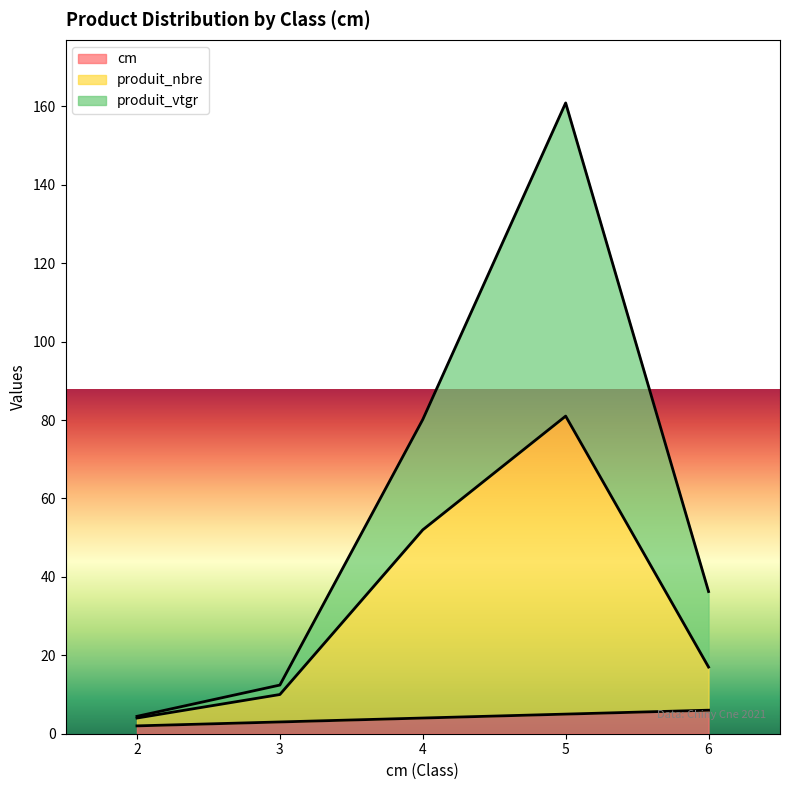

At which label does produit_vtgr first exceed 36?

4